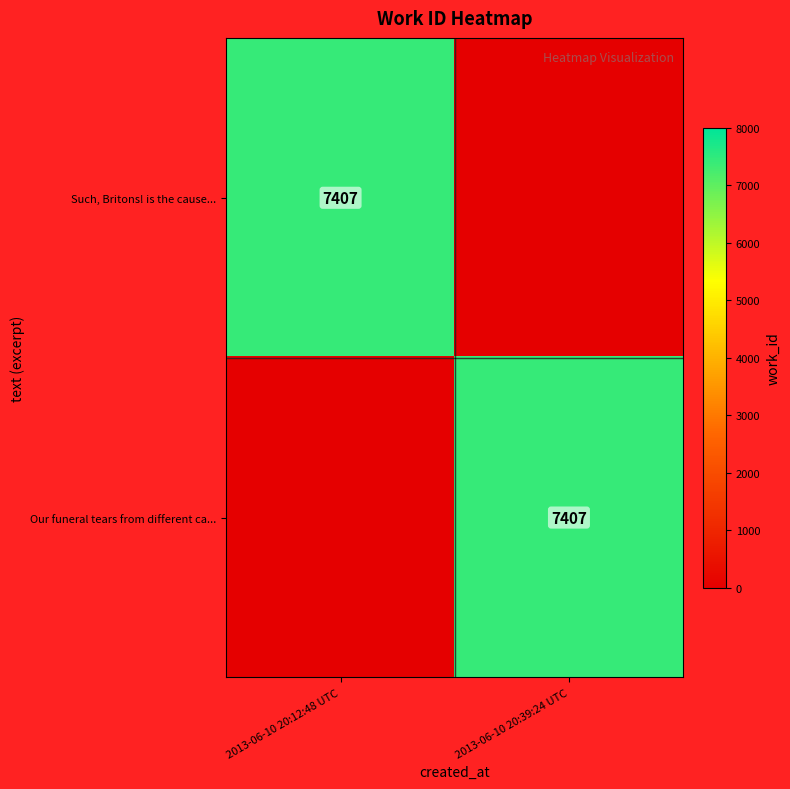

The Our funeral tears from different ca... series shows 7407 at 2013-06-10 20:39:24 UTC. True or false?

True